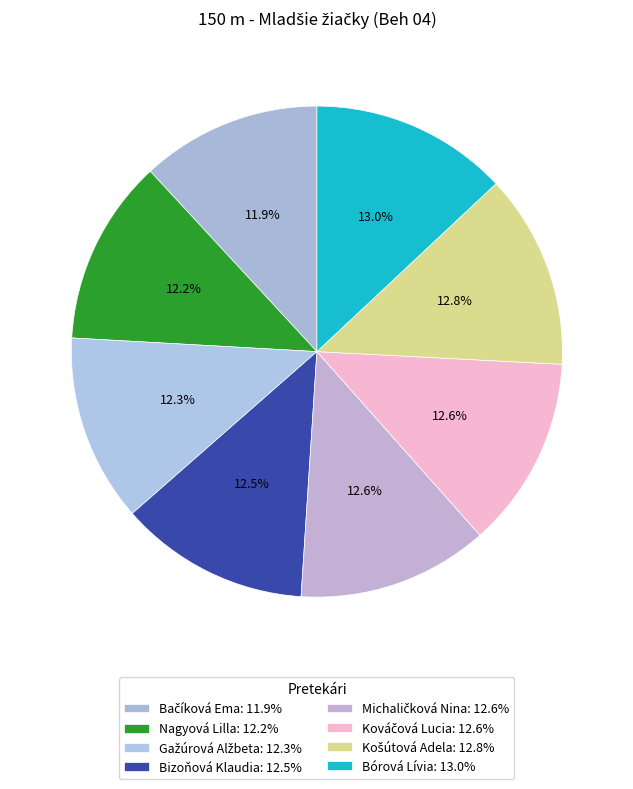

How many slices are in this pie chart?

8